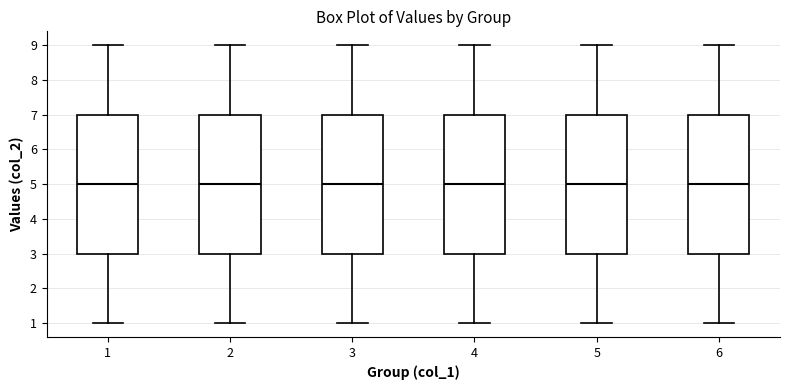

Reading left to right, transcribe this box plot: for each box, give where its median line is, the range the box spans, and where its two whiskers end, as read against the y-axis. The values are not printed on the chart, so give them approximately, as read against the axis.

1: median 5, box 3 to 7, whiskers 1 to 9
2: median 5, box 3 to 7, whiskers 1 to 9
3: median 5, box 3 to 7, whiskers 1 to 9
4: median 5, box 3 to 7, whiskers 1 to 9
5: median 5, box 3 to 7, whiskers 1 to 9
6: median 5, box 3 to 7, whiskers 1 to 9